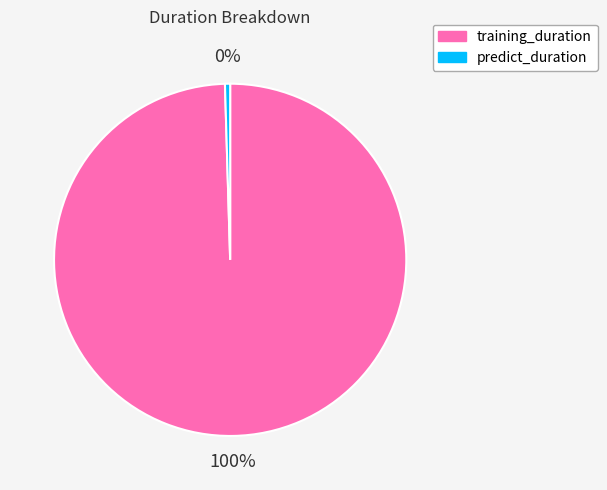

To the nearest percent, what portion does training_duration represent?

100%